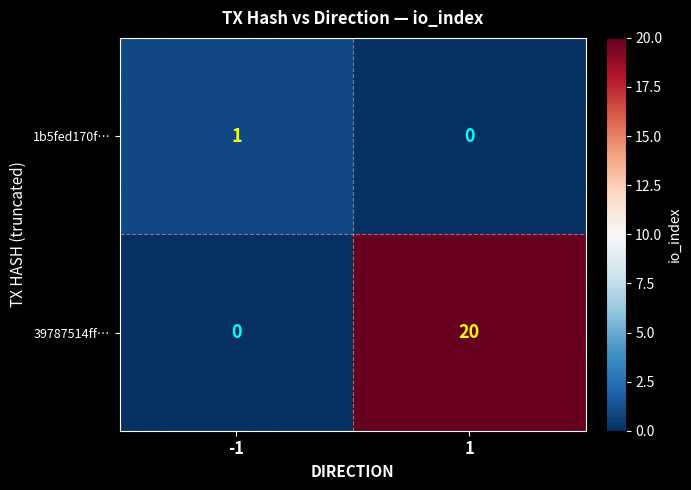

List the series in order of their overall mean, lowest first.

1b5fed170f…, 39787514ff…